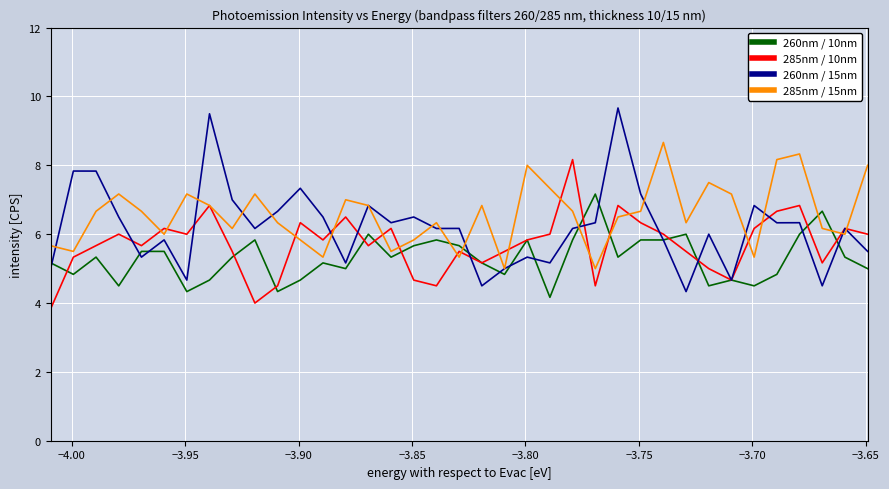

Which series has the largest range (max minus min)?

260nm / 15nm